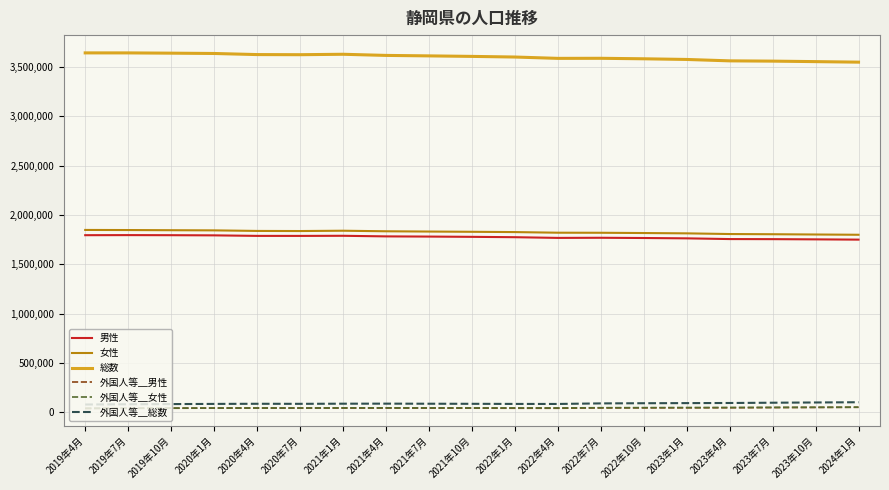

What is the greatest value displayed?

3641988